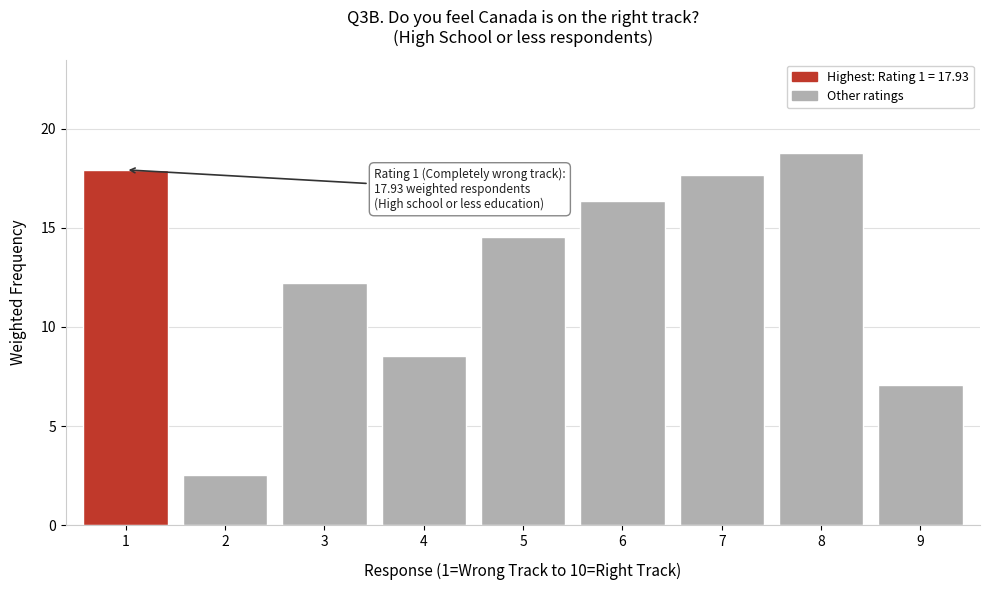

Reading left to right, transcribe all the data shown in this chart.

1=17.9	2=2.5	3=12.2	4=8.6	5=14.6	6=16.4	7=17.7	8=18.8	9=7.1